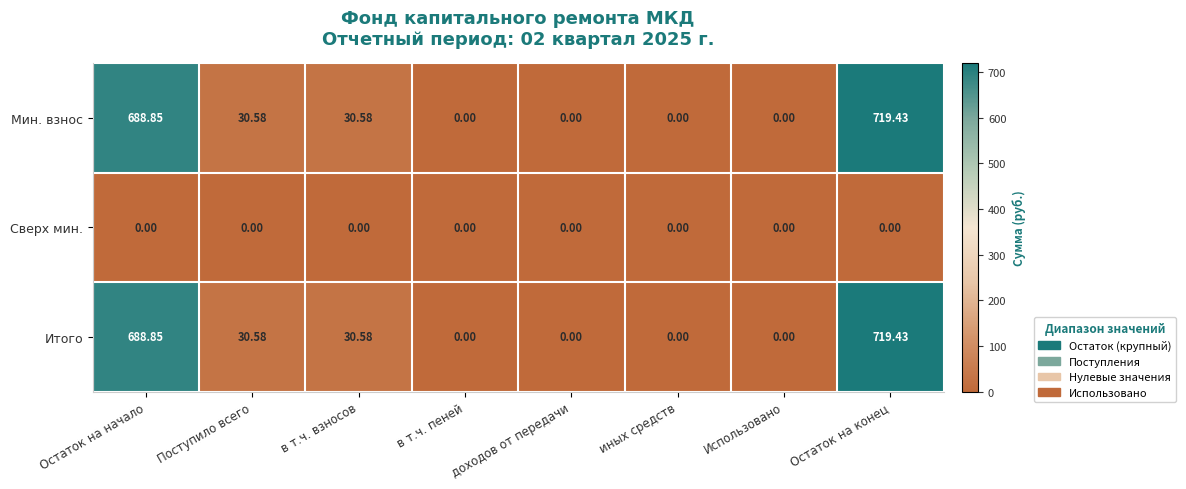

At which label does Мин. взнос reach its peak?

Остаток на конец